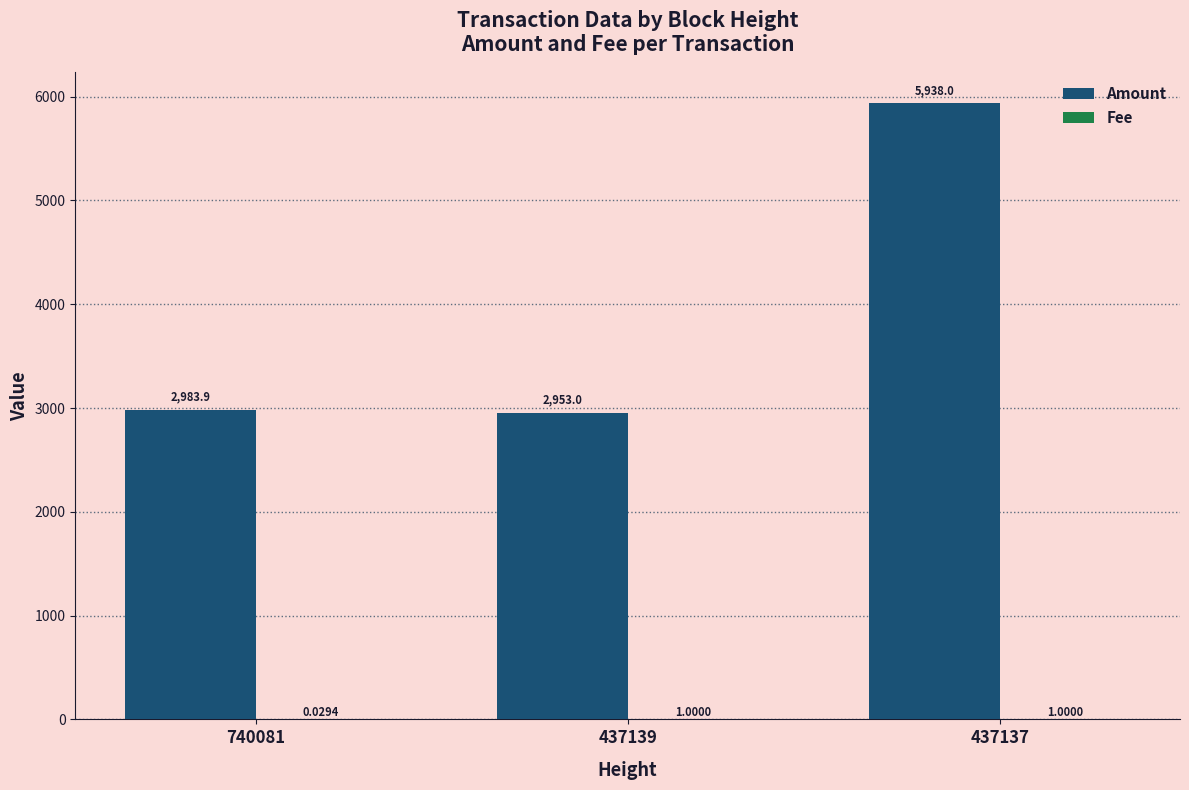

What is the total value across all series at 437137?

5939.0